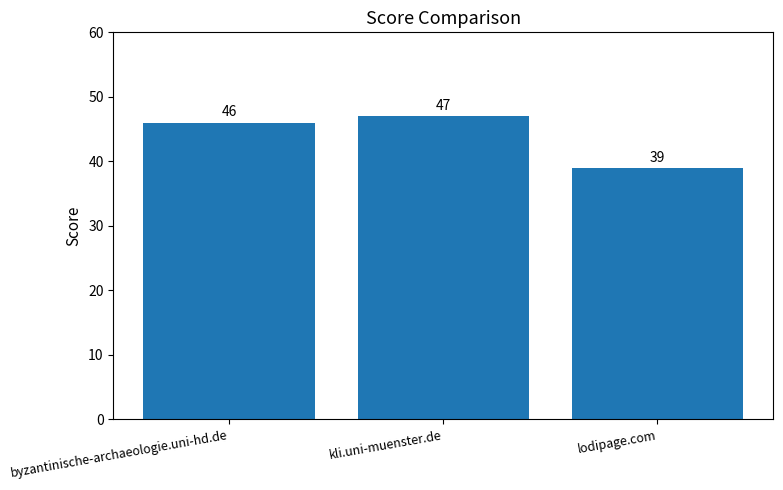

What is the change in value from kli.uni-muenster.de to lodipage.com?

-8